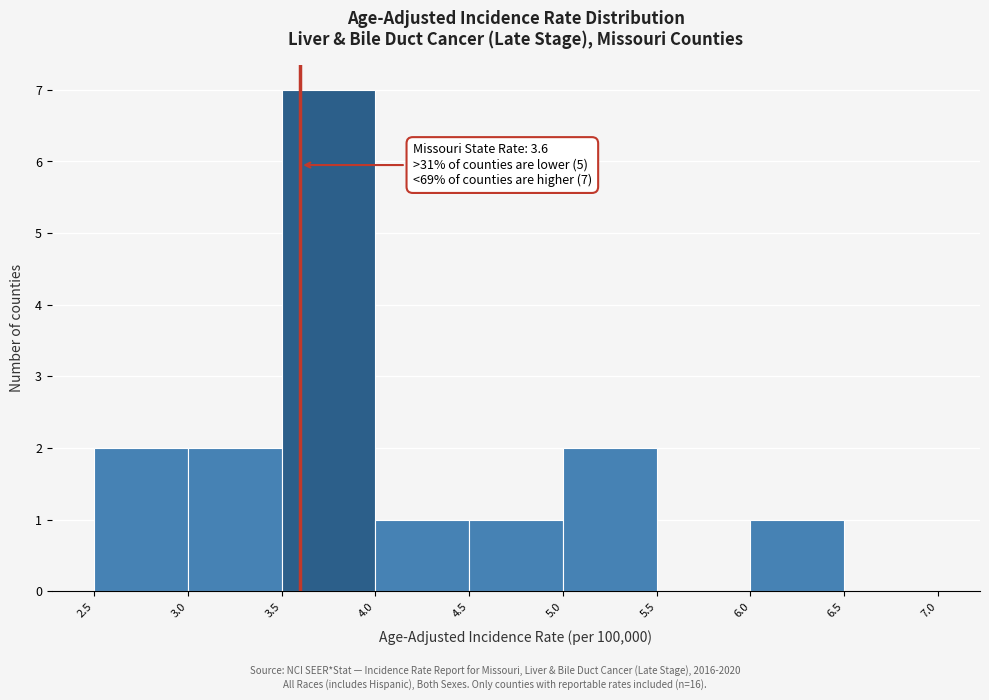

Over which range of the x-axis is the bar tallest?

3.5 to 4.0